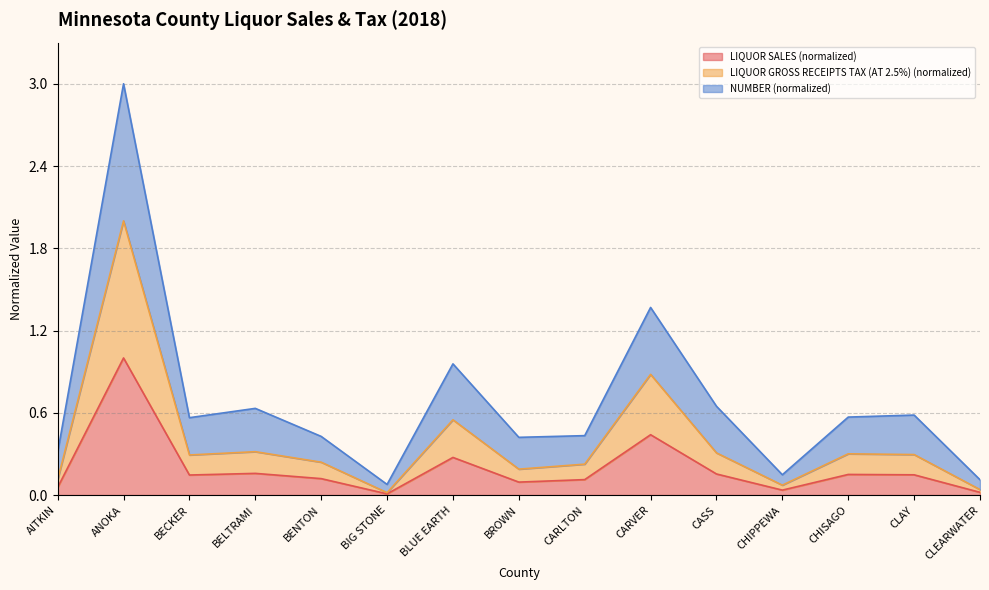

What is the label of the 5th point from the right?

CASS